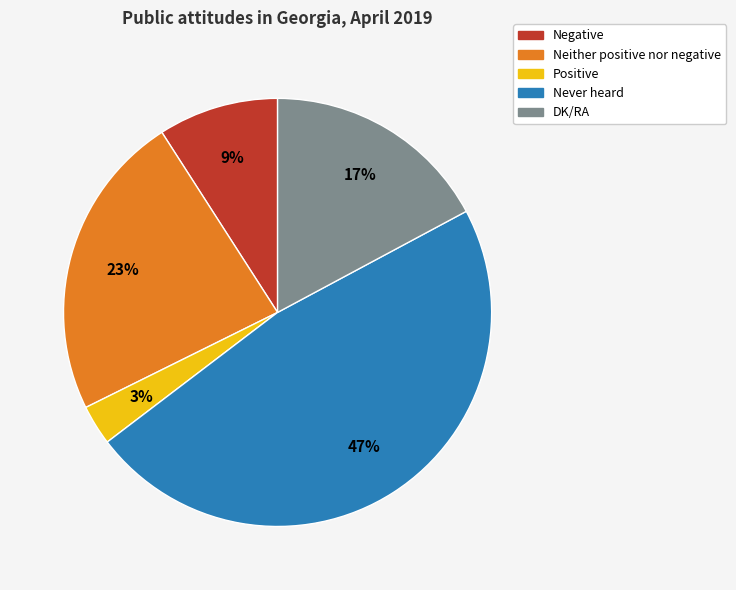

Do Negative and Never heard together represent more than half of the pie?

Yes